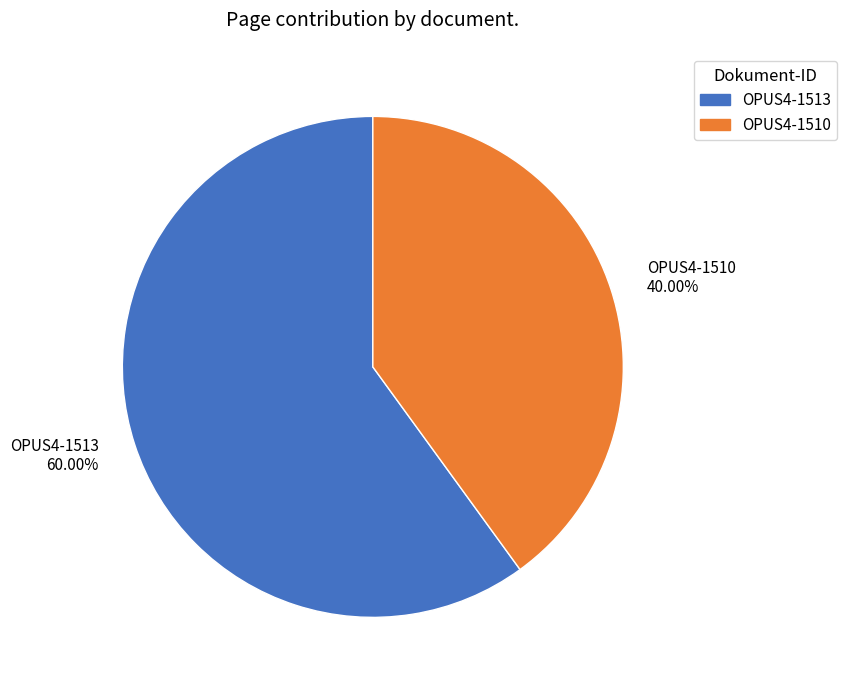

What portion of the pie excludes OPUS4-1513?

40.0%